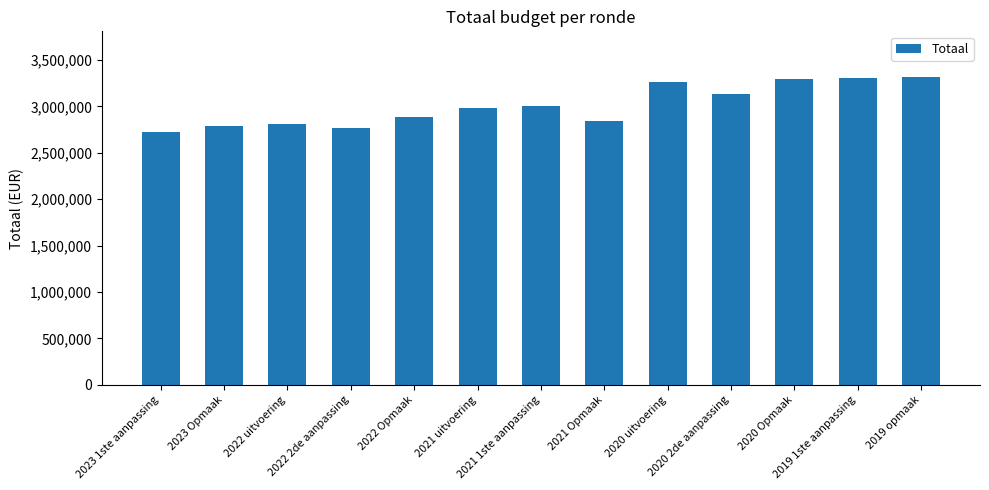

What is the label of the 10th bar from the right?

2022 2de aanpassing